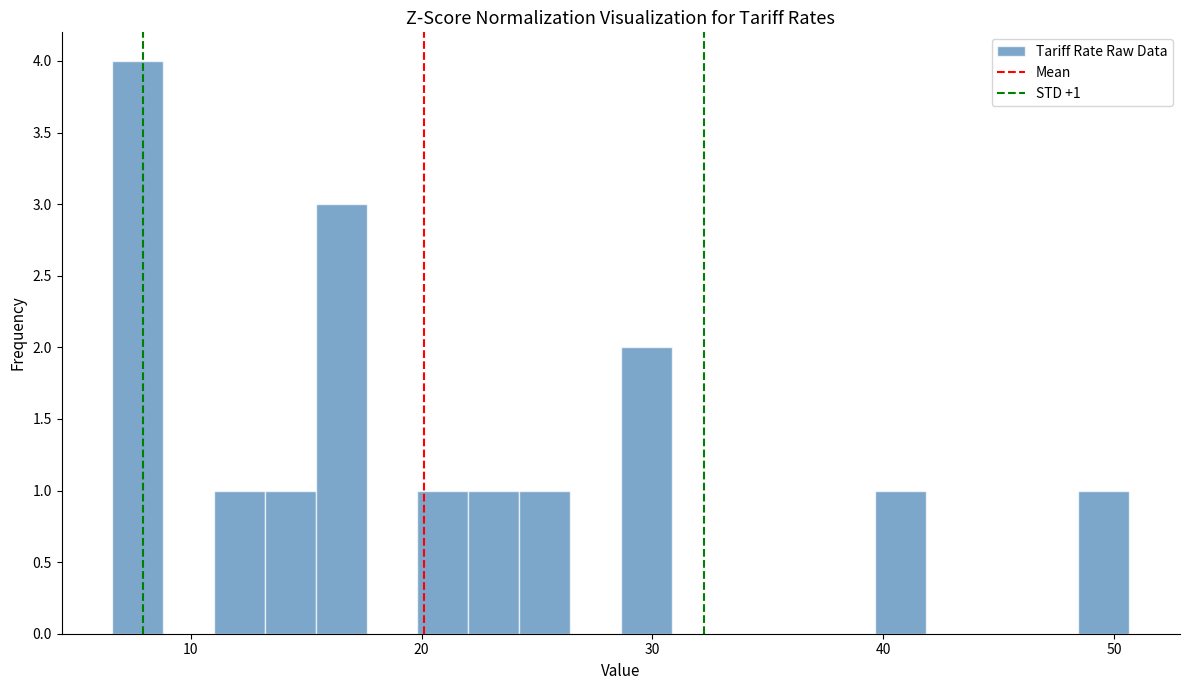

Read against the x-axis, roughly where is the centre of the tallest bar?

8